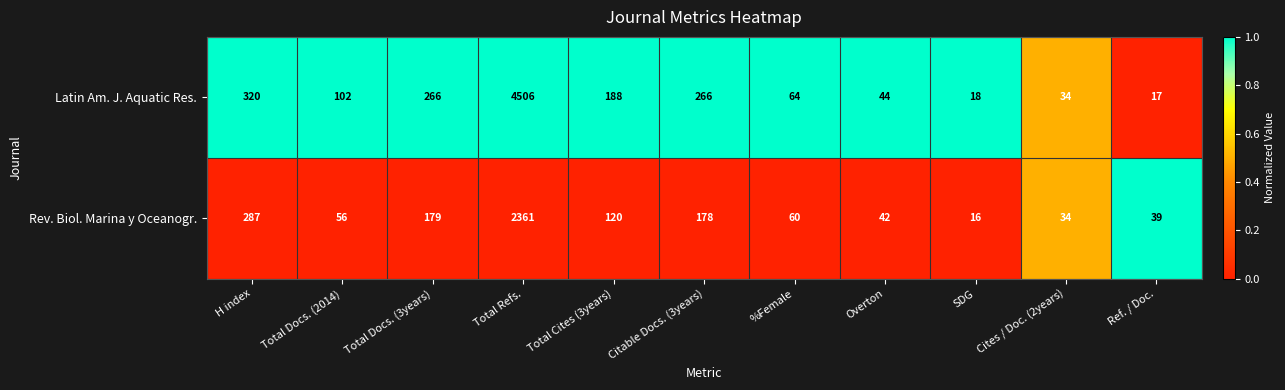

Which label corresponds to the smallest value in the chart?

SDG